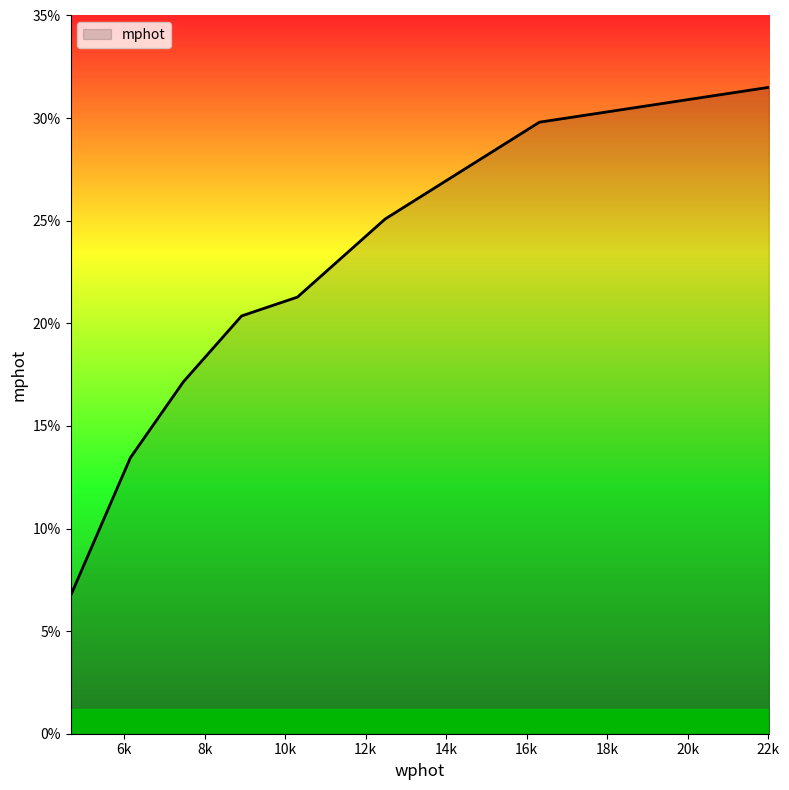

What is the minimum value shown in the chart?

6.7